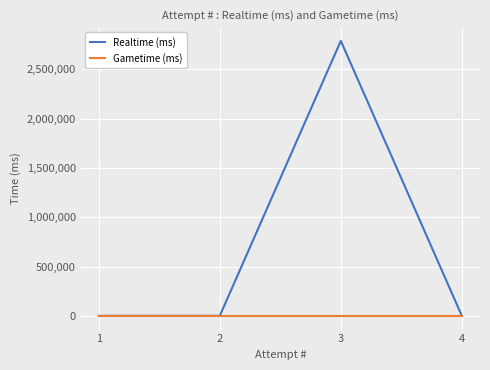

In Realtime (ms), how many points are higher than both neighbors (excluding endpoints)?

1